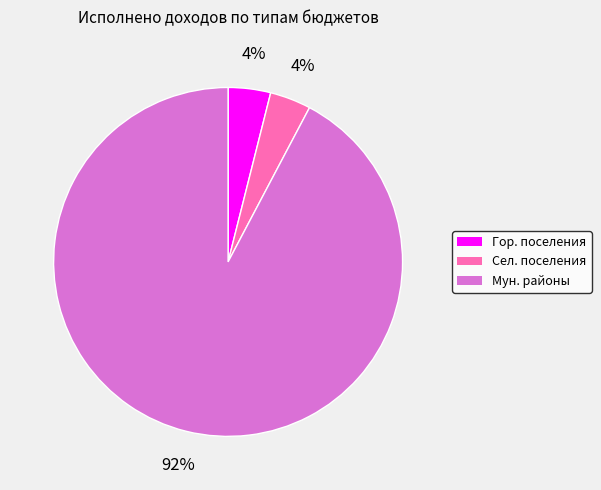

How many segments does this pie chart have?

3